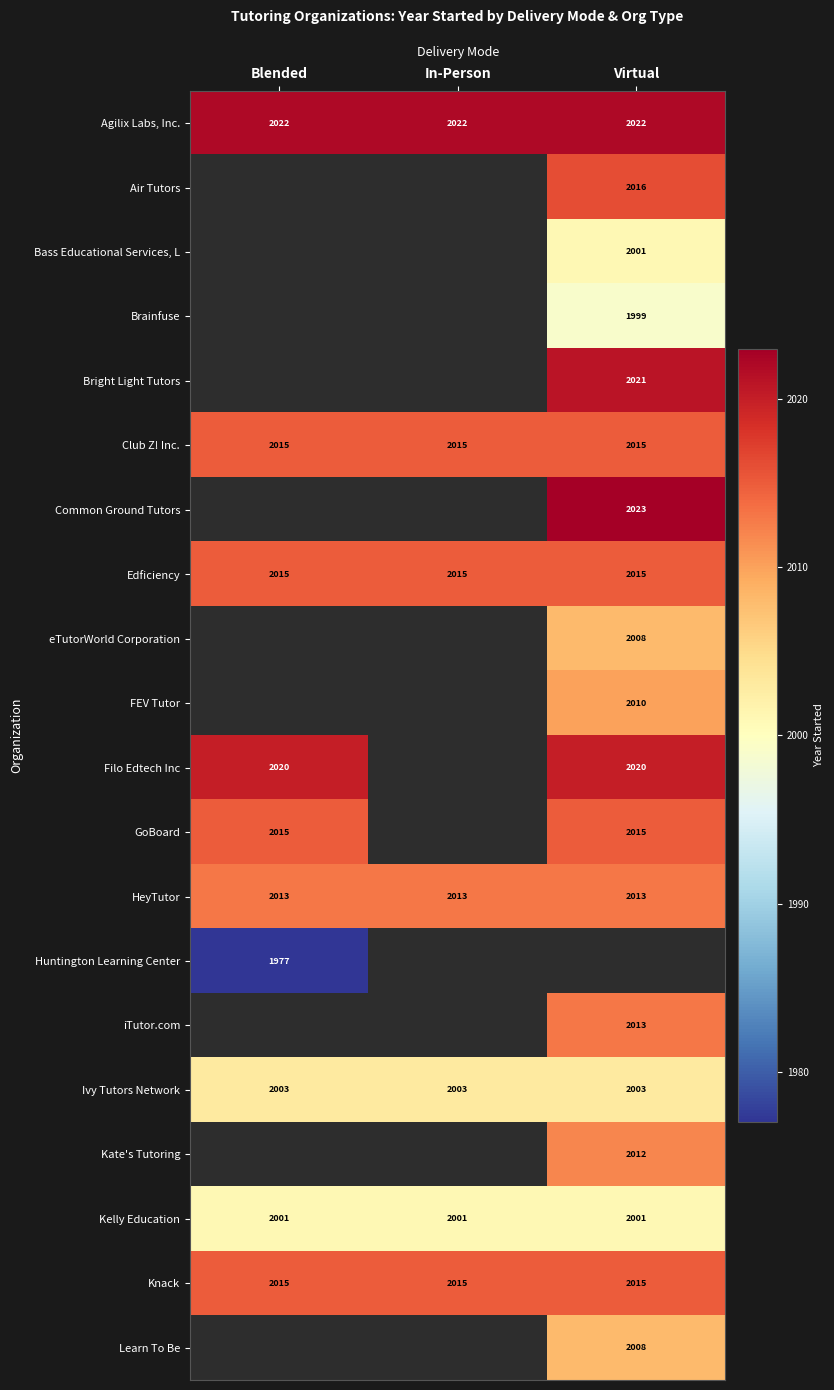

What is the smallest value displayed?

1977.0